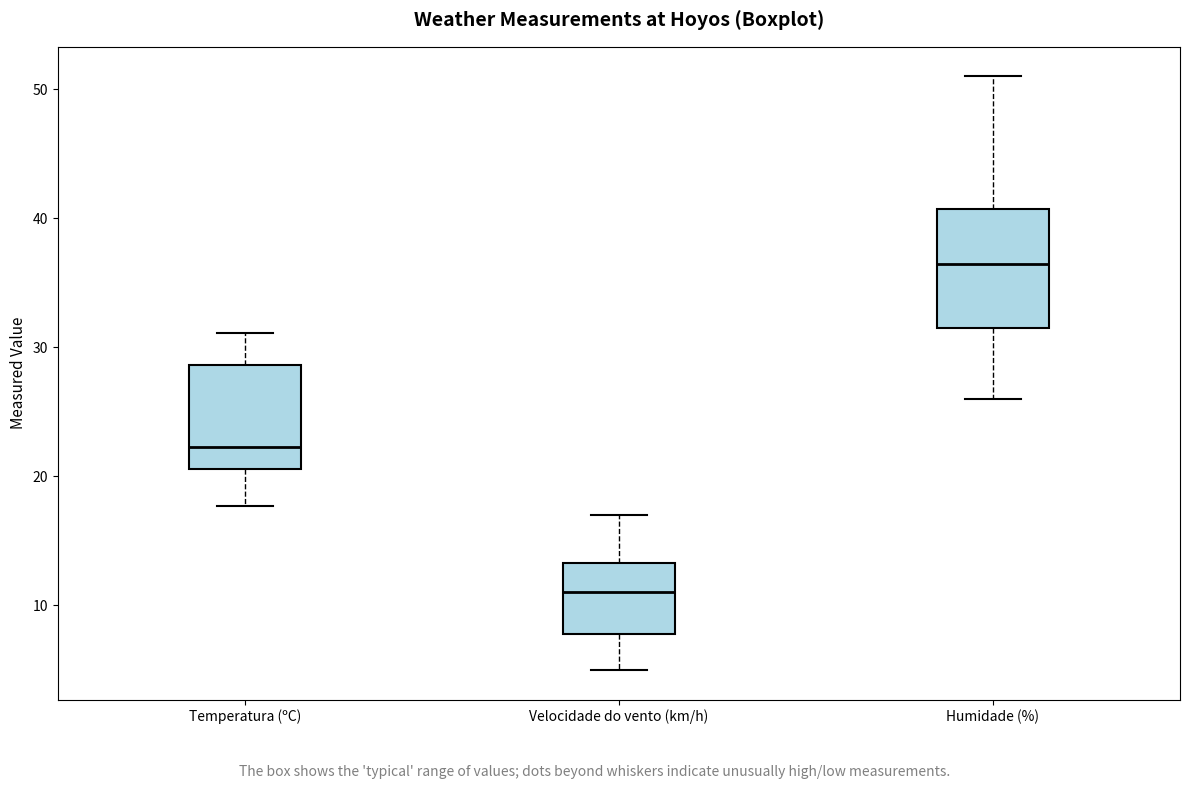

Reading left to right, read every box against the y-axis: the position of its median line, the range the box covers, and the ends of its whiskers. The values are not printed on the chart, so give them approximately, as read against the axis.

Temperatura (ºC): median 22, box 21 to 29, whiskers 18 to 31
Velocidade do vento (km/h): median 11, box 8 to 13, whiskers 5 to 17
Humidade (%): median 37, box 32 to 41, whiskers 26 to 51